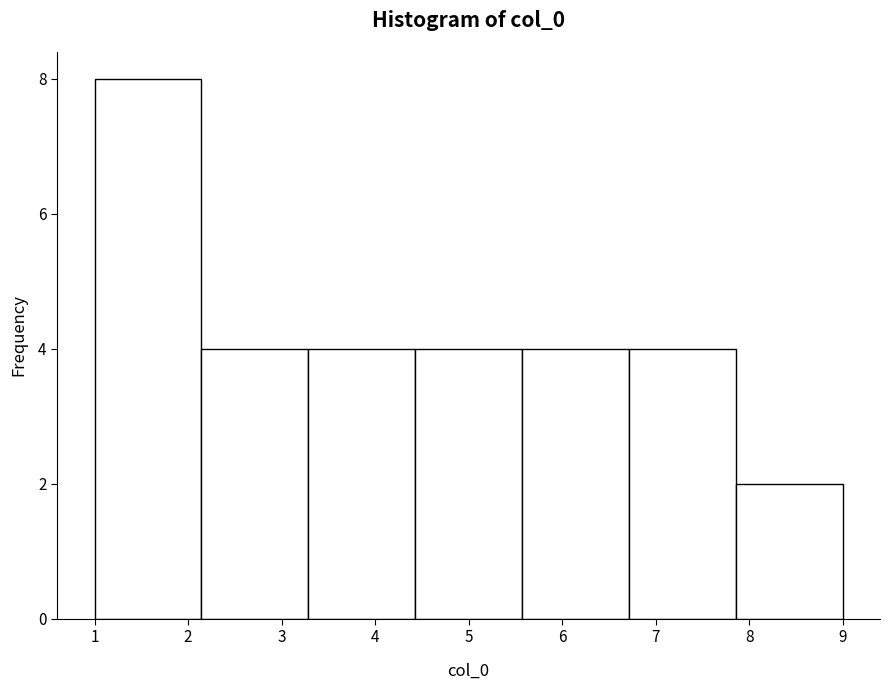

What is the height of the bar covering 7.9 to 9.0 on the x-axis? Neither the bar edges nor the heights are printed on the chart, so give them approximately, as read against the axes.

2